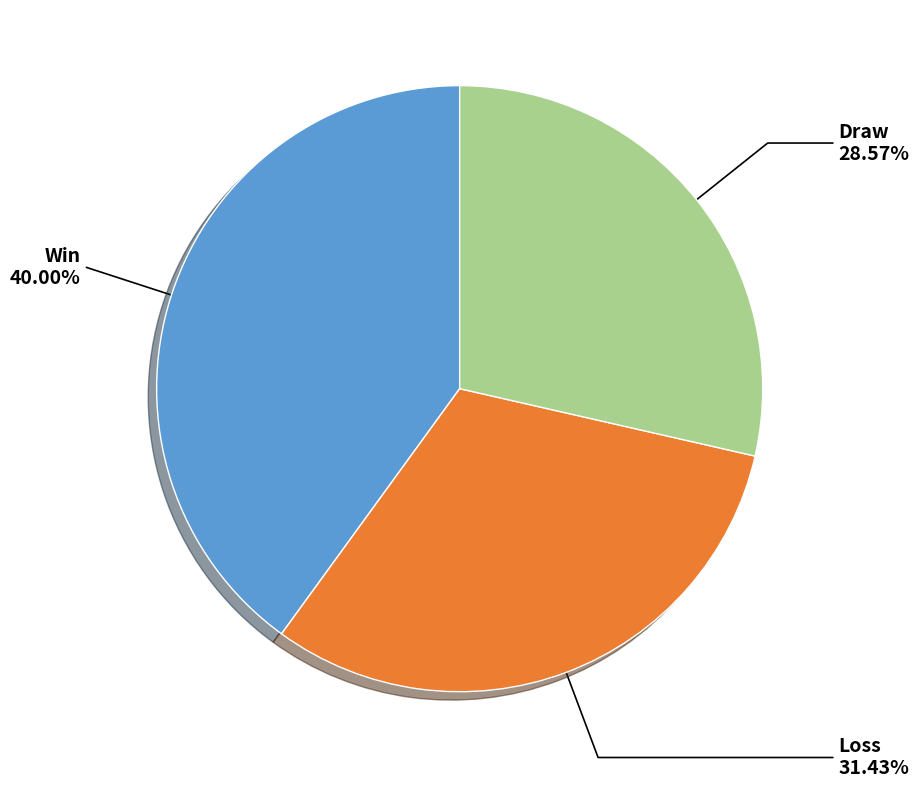

Does any single category account for the majority?

No